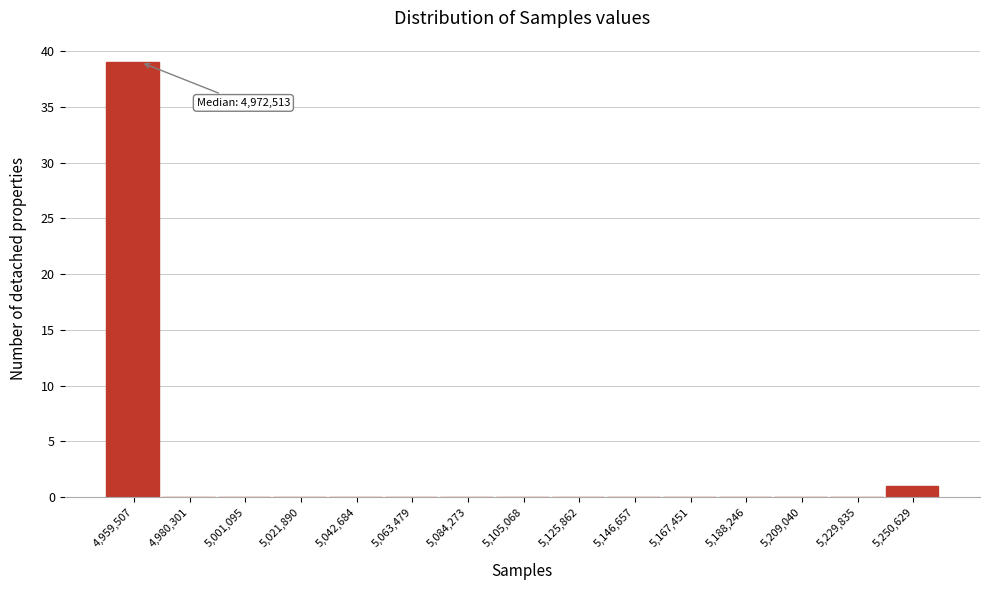

Reading left to right, transcribe all the data shown in this chart.

4,959,507=39	4,980,301=0	5,001,095=0	5,021,890=0	5,042,684=0	5,063,479=0	5,084,273=0	5,105,068=0	5,125,862=0	5,146,657=0	5,167,451=0	5,188,246=0	5,209,040=0	5,229,835=0	5,250,629=1